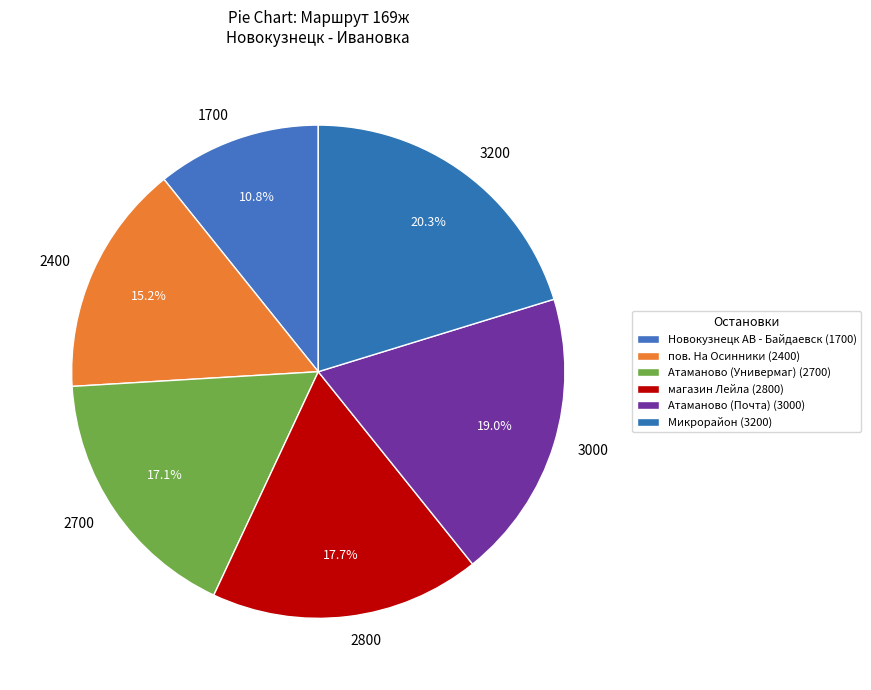

Is the sum of 2800 and 3000 greater than half?

No